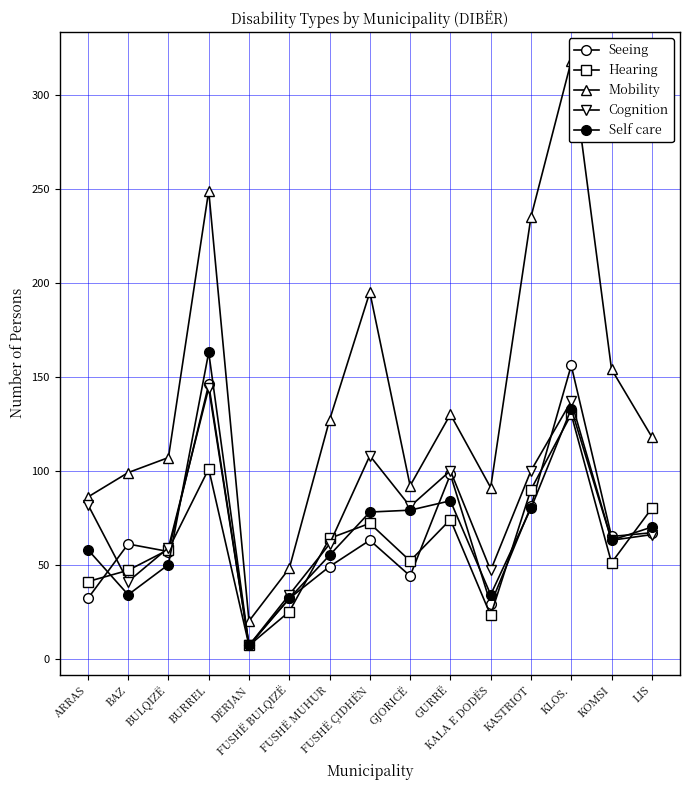

Which has a higher value, KOMSI or KLOS.?

KLOS.